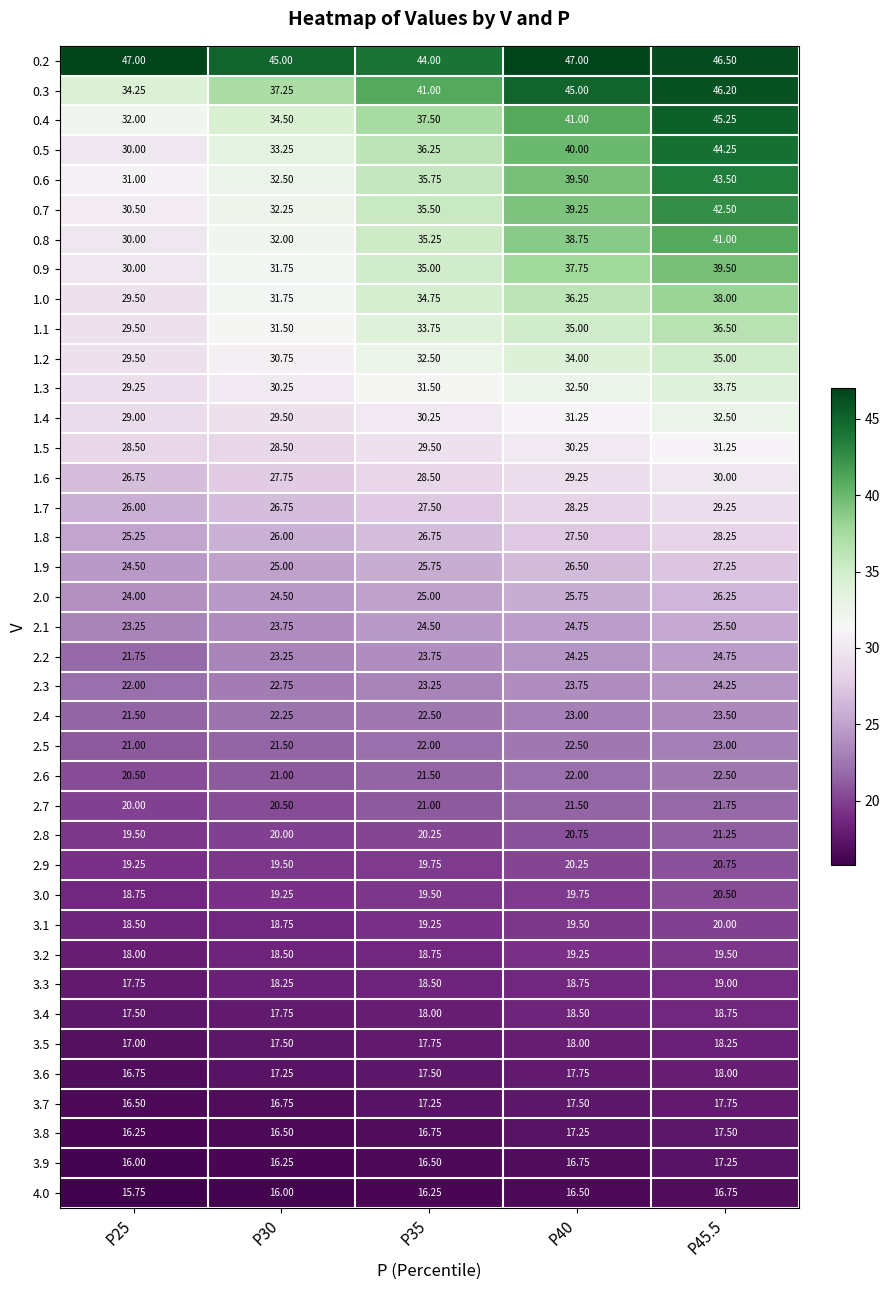

What is the total value across all series at P35?

1020.5